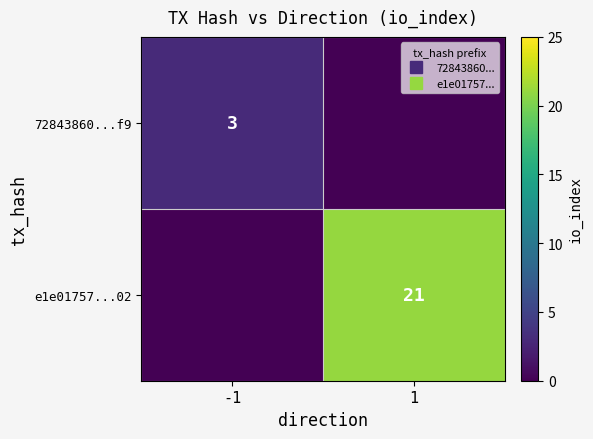

Which label corresponds to the smallest value in the chart?

1